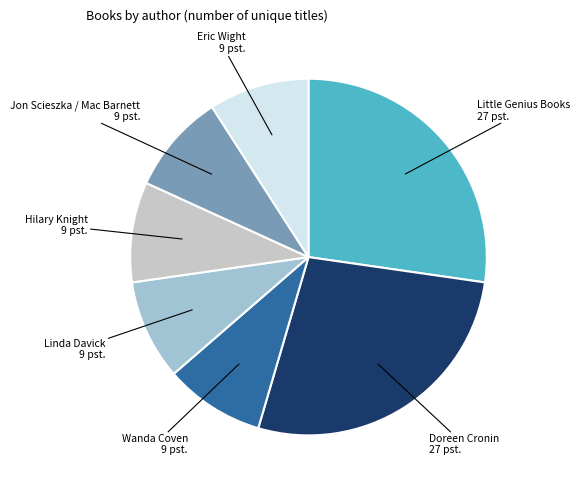

Is there any slice that represents more than half of the pie?

No